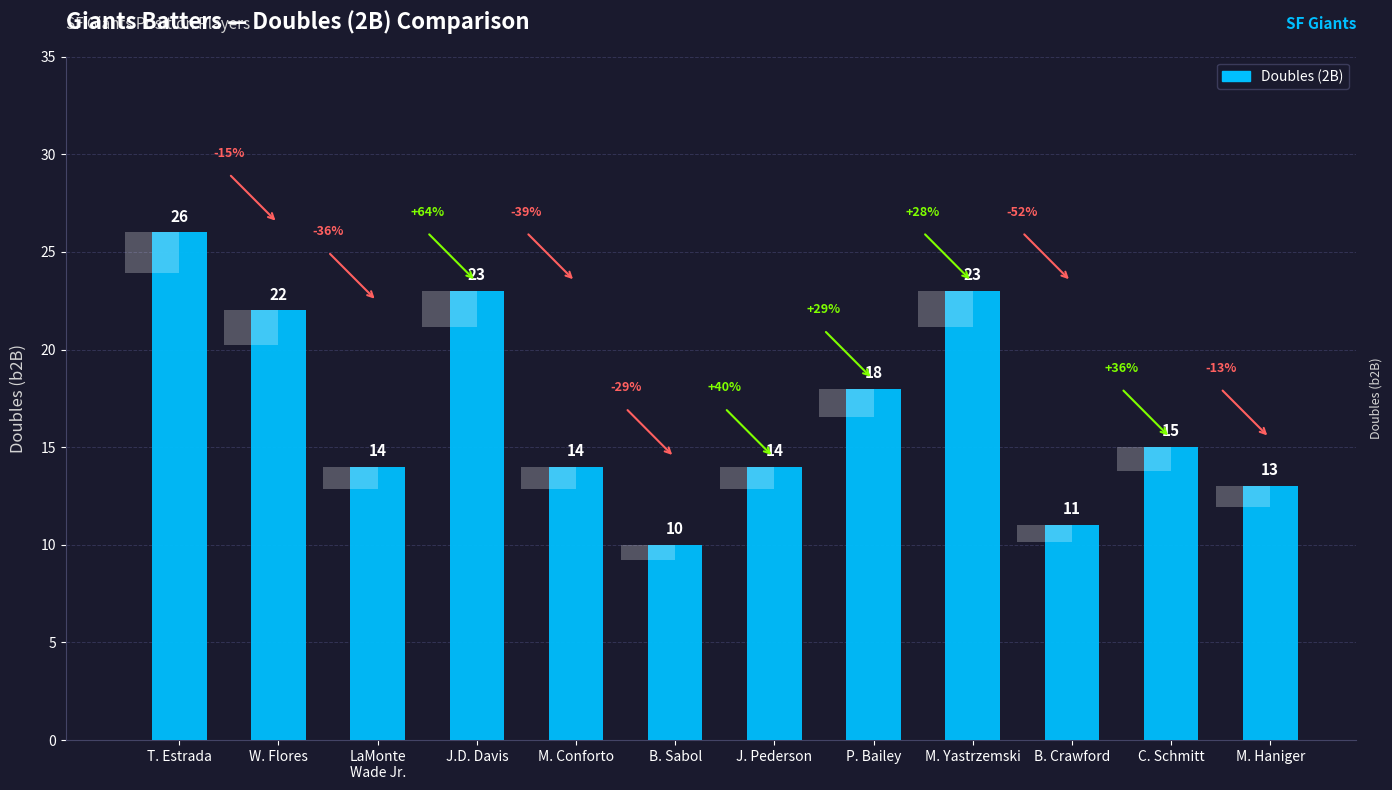

Reading left to right, what are all the values shown in this chart?

26	22	14	23	14	10	14	18	23	11	15	13